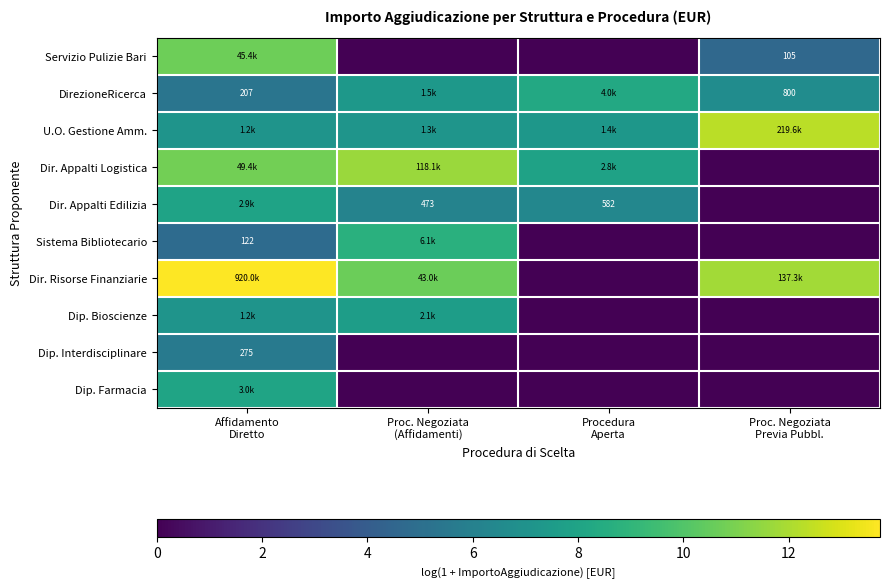

Which has a higher value, Proc. Negoziata
Previa Pubbl. or Affidamento
Diretto?

Affidamento
Diretto